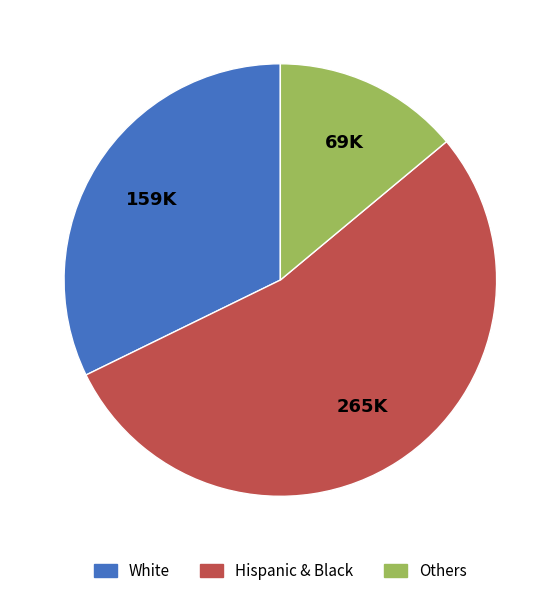

Between Others and White, which is larger?

White